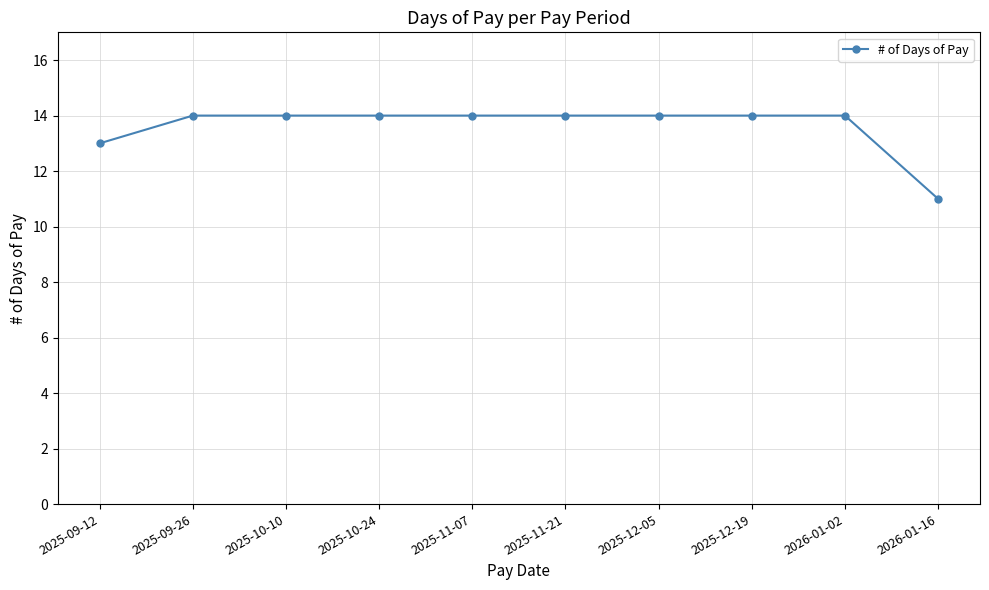

True or false: the data shows 14 at 2025-09-26.

True